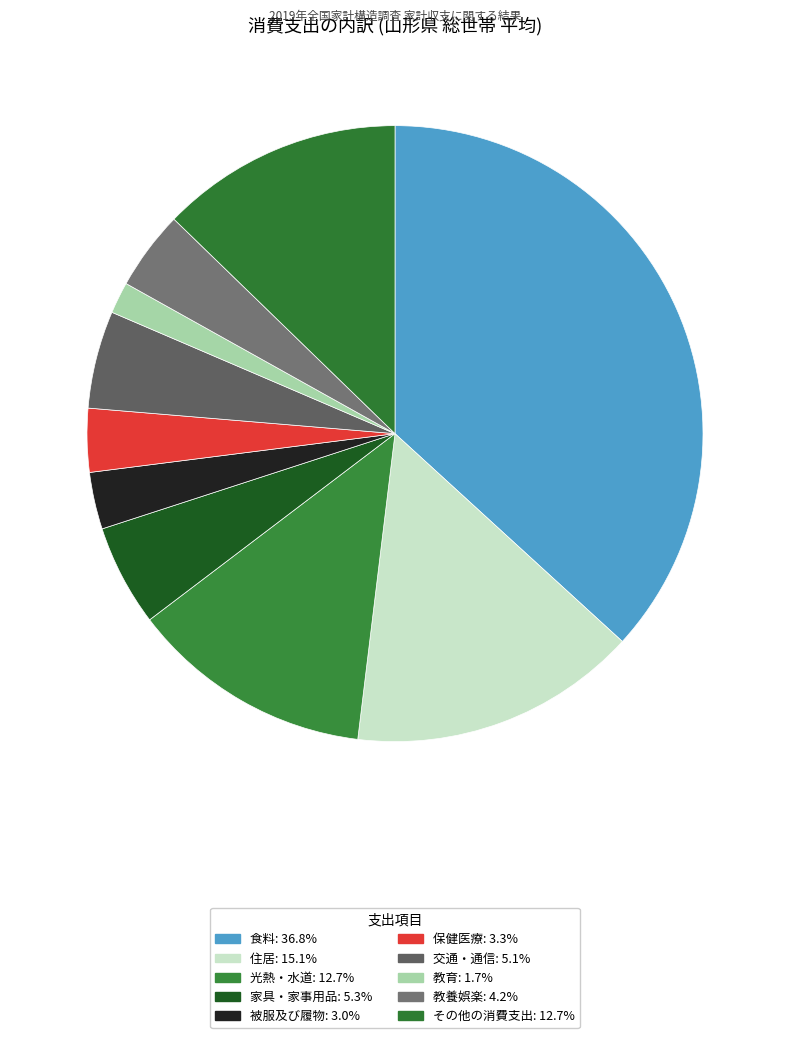

What is the ratio of the value at 教養娯楽 to the value at 保健医療?

1.2